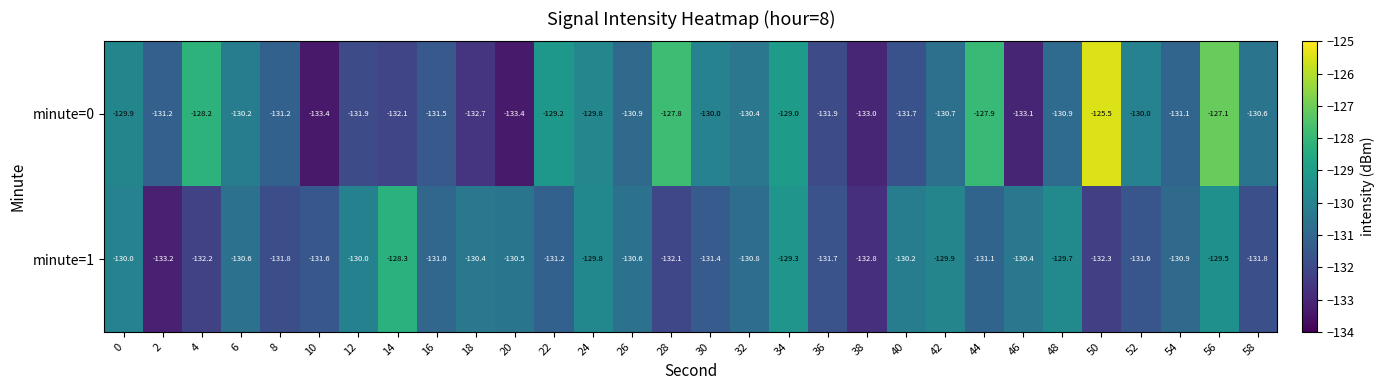

What is the difference between the second highest and second lowest values in the minute=1 series?

3.5